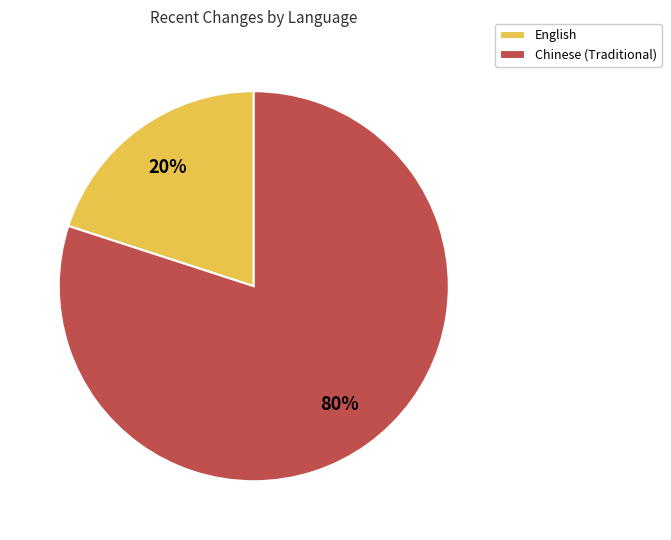

Which category accounts for the majority?

Chinese (Traditional)